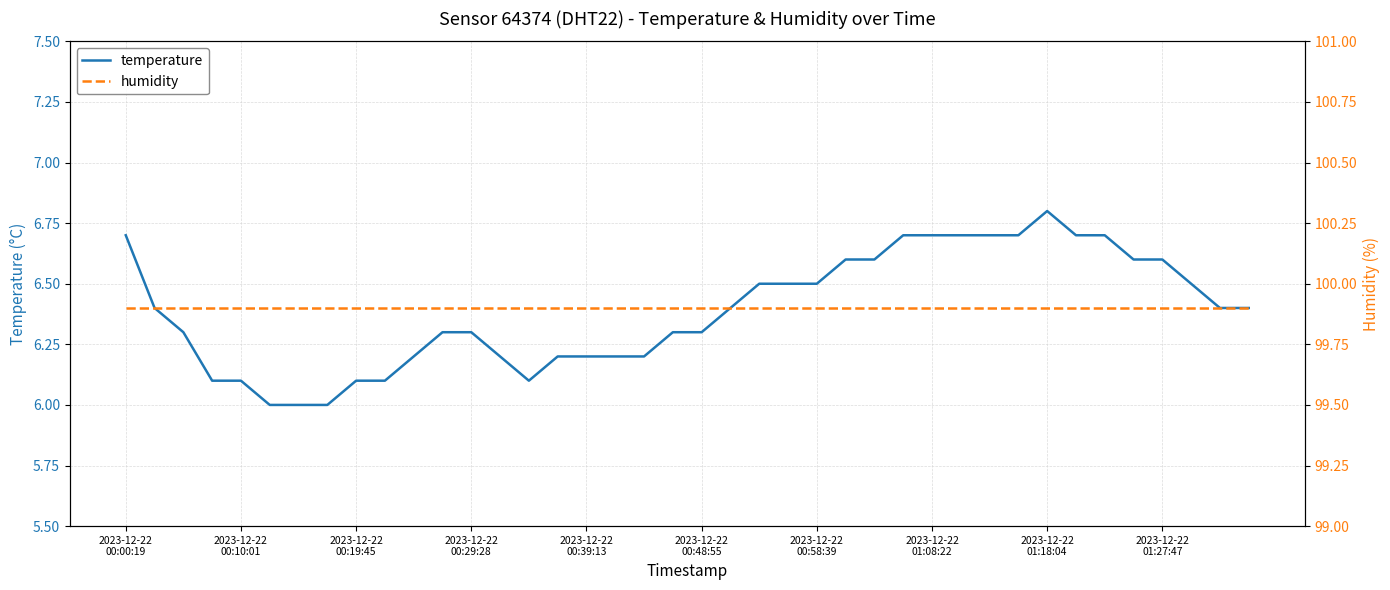

Is this an area chart (filled region under the line)?

No